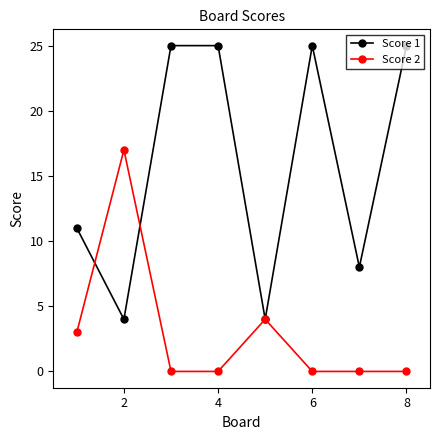

In Score 1, how many points are lower than both neighbors (excluding endpoints)?

3